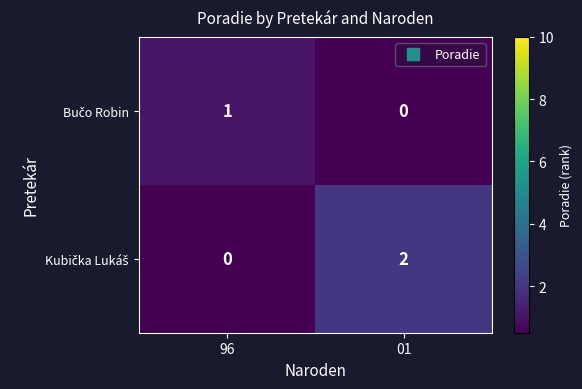

At how many categories does at least one series exceed 0?

2